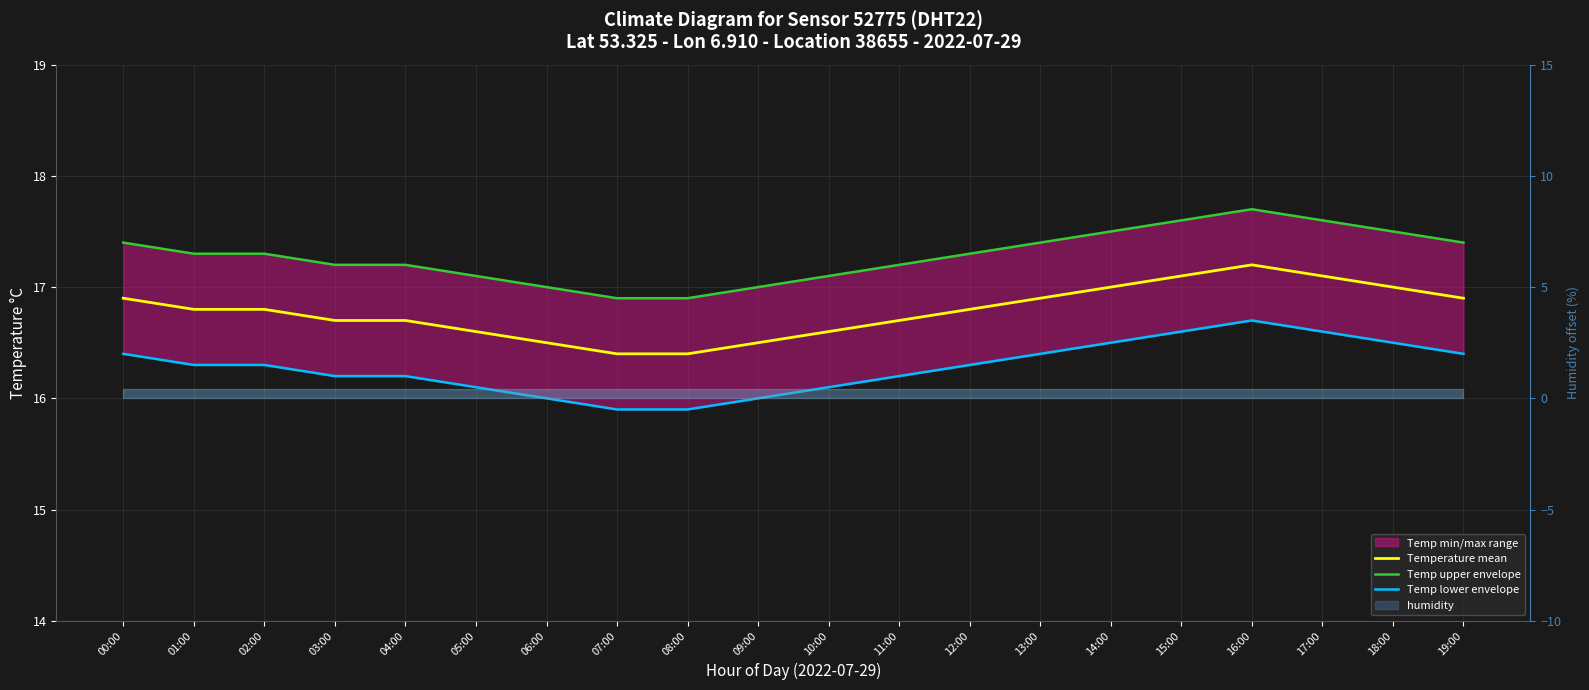

Reading left to right, what are all the values shown in this chart?

Temperature mean: 16.9	16.8	16.8	16.7	16.7	16.6	16.5	16.4	16.4	16.5	16.6	16.7	16.8	16.9	17.0	17.1	17.2	17.1	17.0	16.9
Temp upper envelope: 17.4	17.3	17.3	17.2	17.2	17.1	17.0	16.9	16.9	17.0	17.1	17.2	17.3	17.4	17.5	17.6	17.7	17.6	17.5	17.4
Temp lower envelope: 16.4	16.3	16.3	16.2	16.2	16.1	16.0	15.9	15.9	16.0	16.1	16.2	16.3	16.4	16.5	16.6	16.7	16.6	16.5	16.4